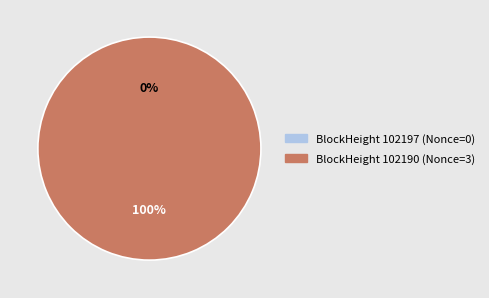

True or false: 102197 accounts for 0% of the total.

True